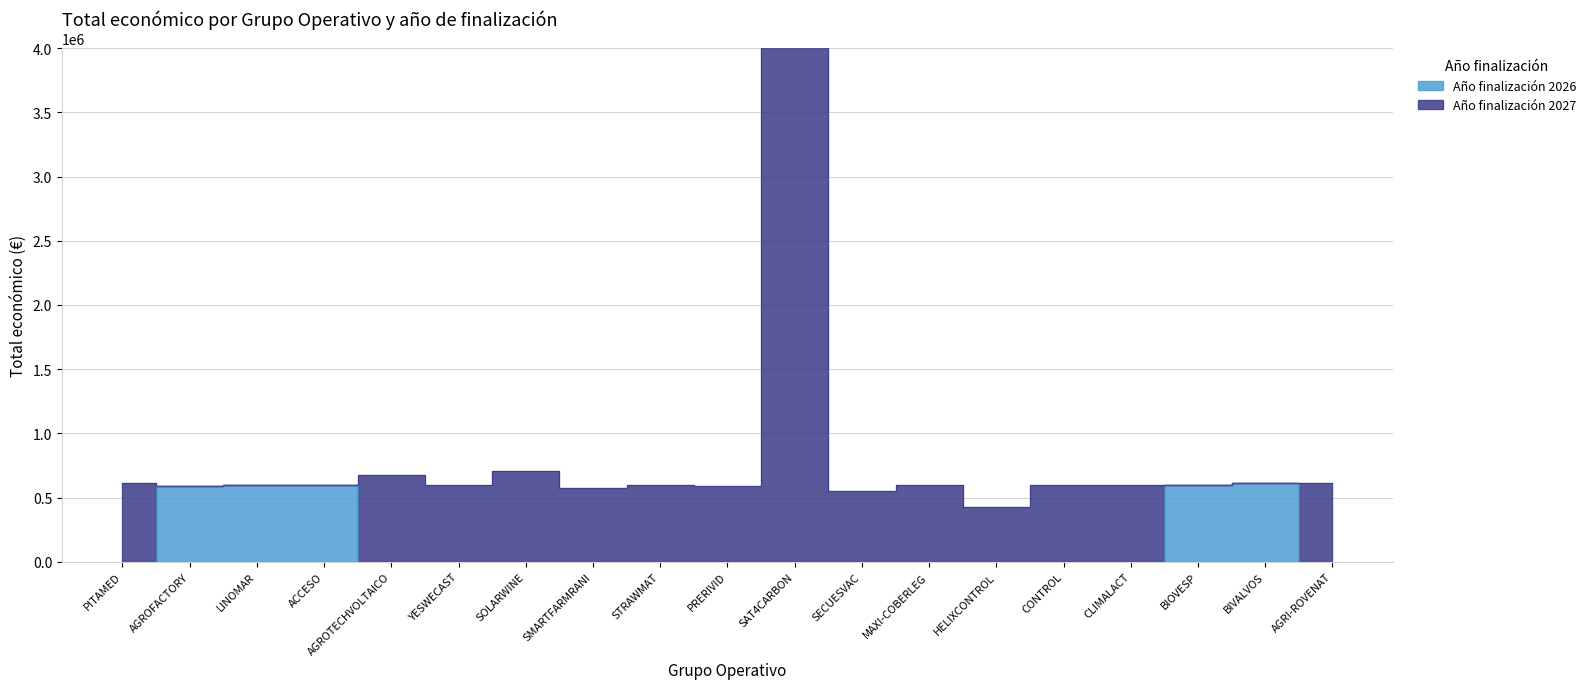

How many series are shown in this chart?

2